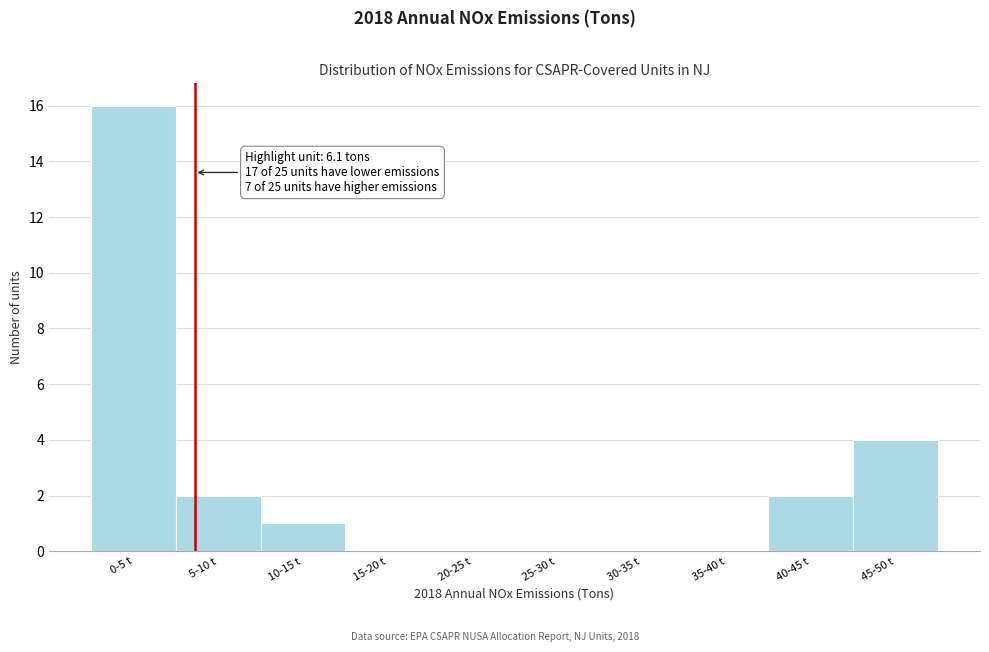

Reading right to left, what are all the values shown in this chart?

45-50 t=4	40-45 t=2	35-40 t=0	30-35 t=0	25-30 t=0	20-25 t=0	15-20 t=0	10-15 t=1	5-10 t=2	0-5 t=16